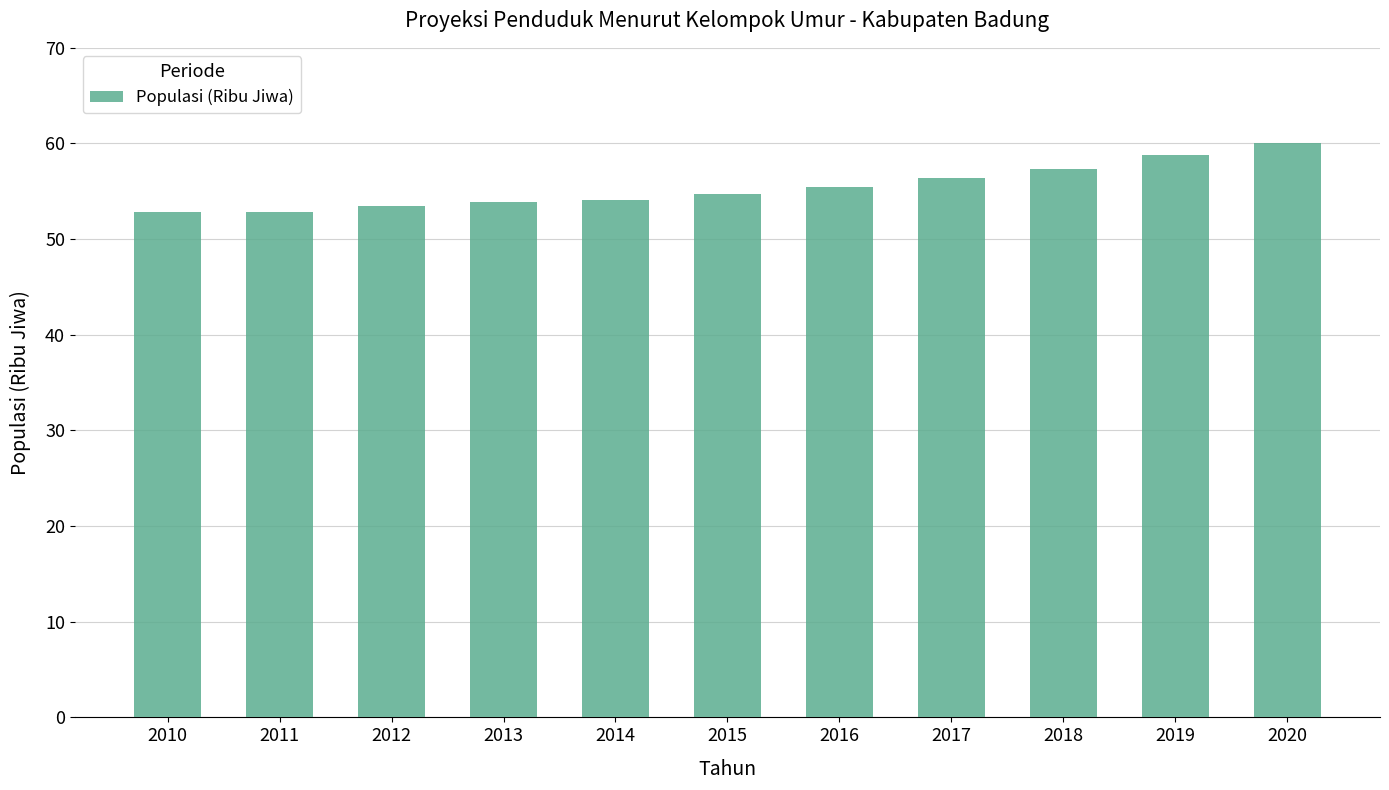

What is the value of the 7th bar from the left?

55.4